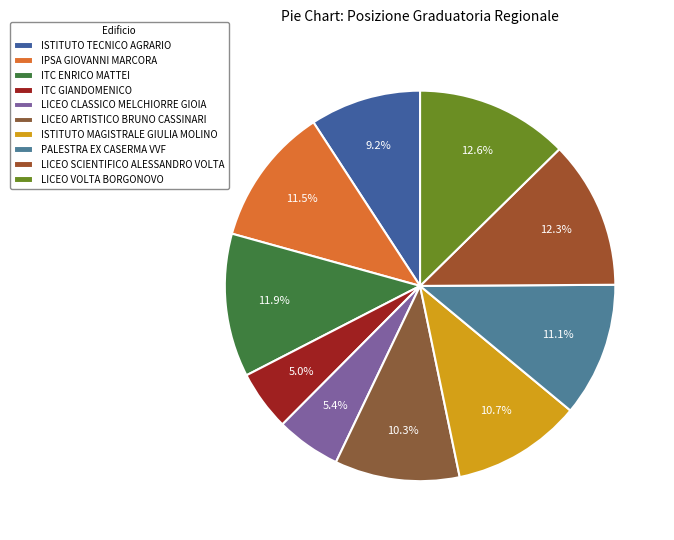

To the nearest percent, what is the average slice percentage?

10%